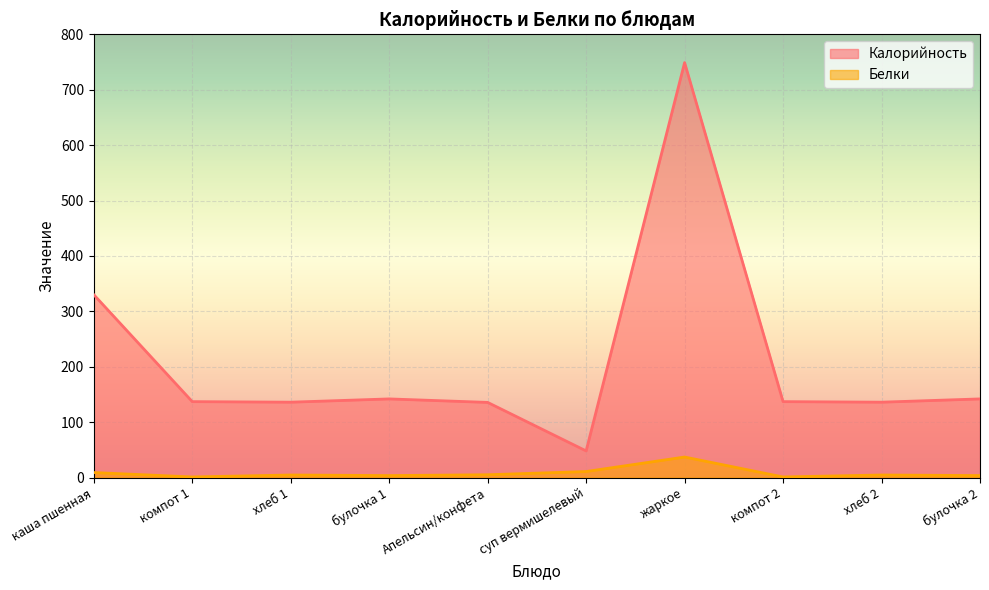

At which category does the chart reach its peak across all series?

жаркое